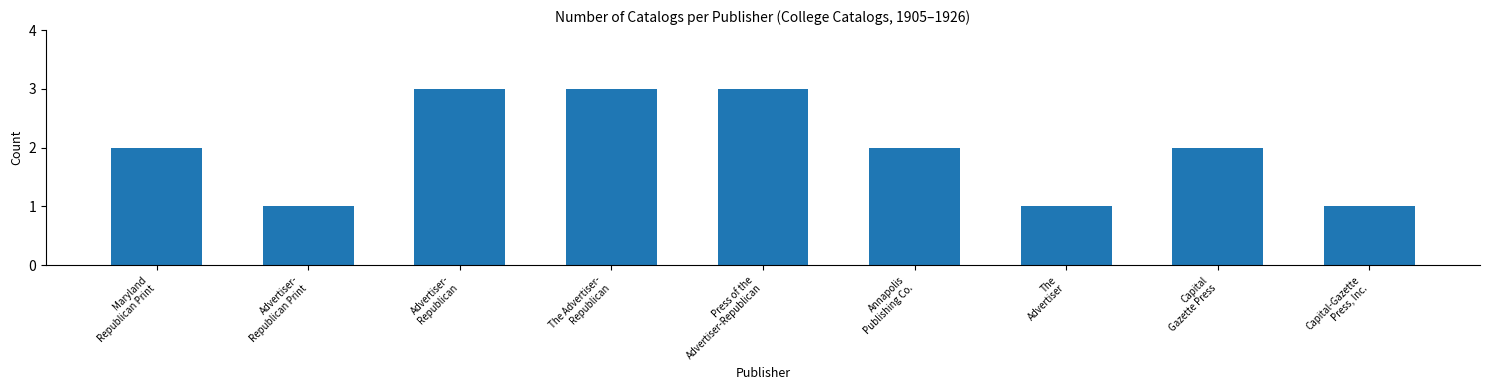

What is the ratio of the value at Press of the
Advertiser-Republican to the value at Advertiser-
Republican?

1.0